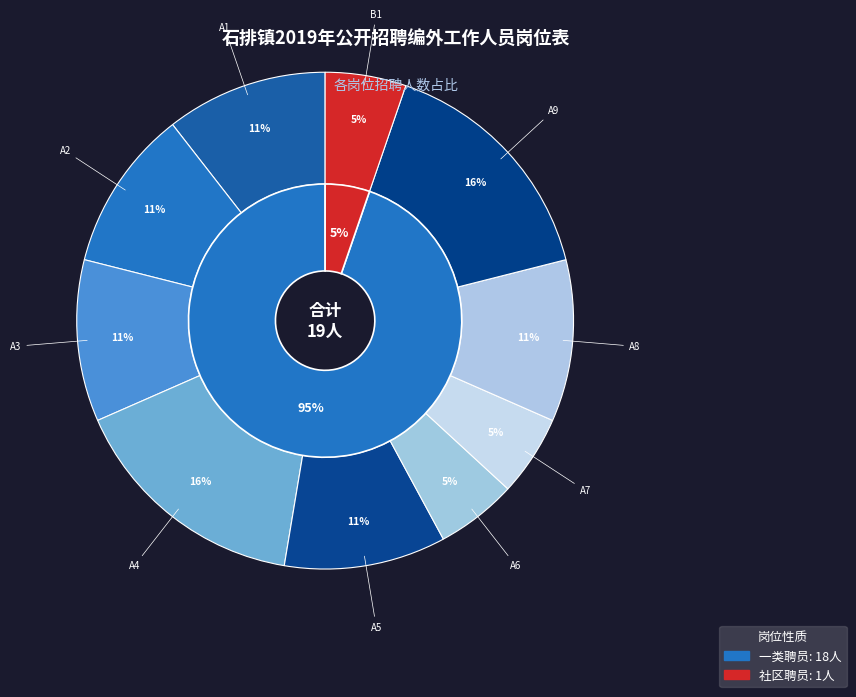

Combined, what portion of the pie is A9 and A4?

31.6%